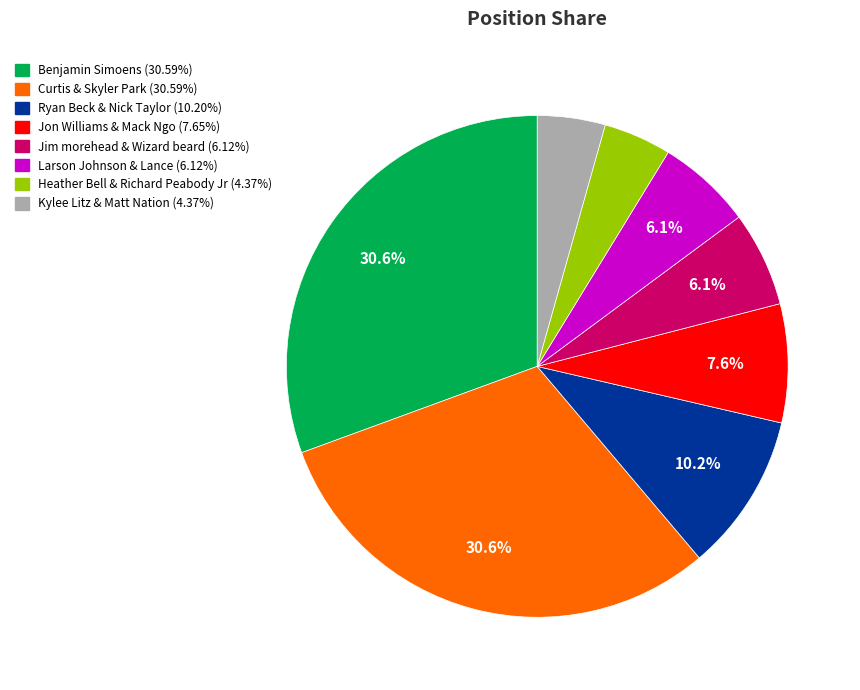

Do Heather Bell & Richard Peabody Jr and Kylee Litz & Matt Nation together represent more than half of the pie?

No